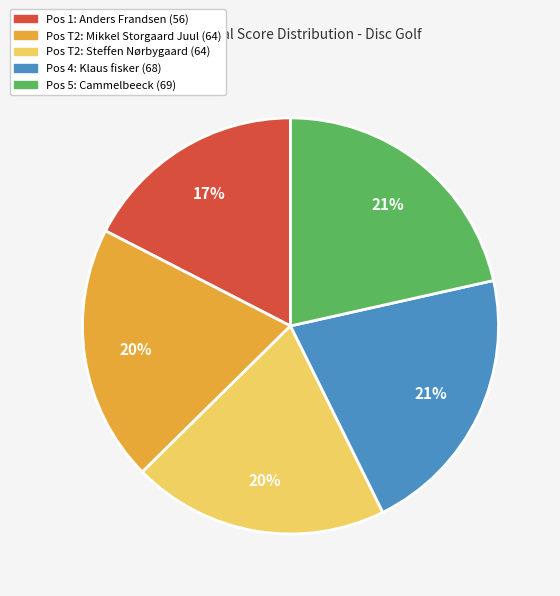

Is there any slice that represents more than half of the pie?

No